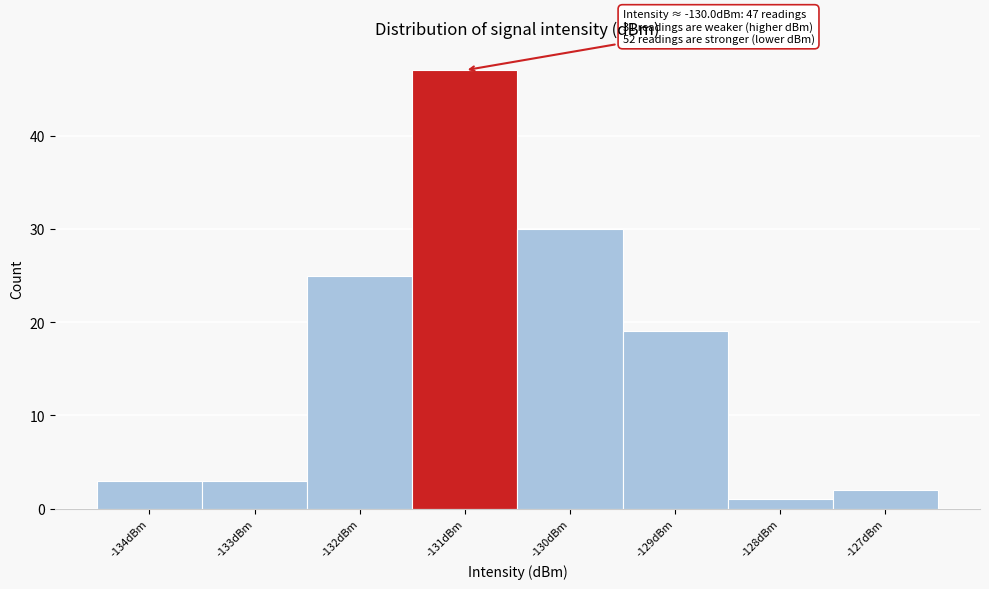

Reading left to right, what are all the values shown in this chart?

-134dBm=3	-133dBm=3	-132dBm=25	-131dBm=47	-130dBm=30	-129dBm=19	-128dBm=1	-127dBm=2